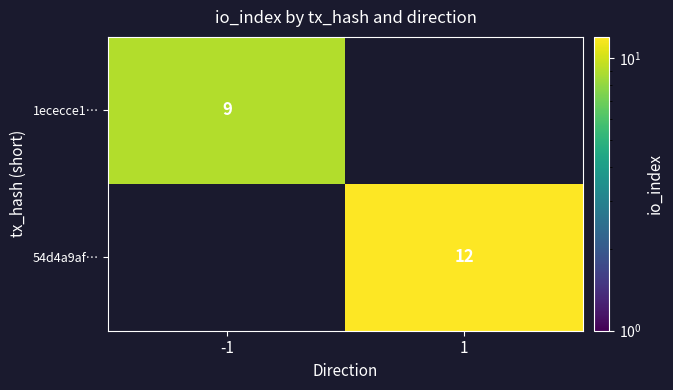

Is it true that 54d4a9af… equals 12 at 1?

True